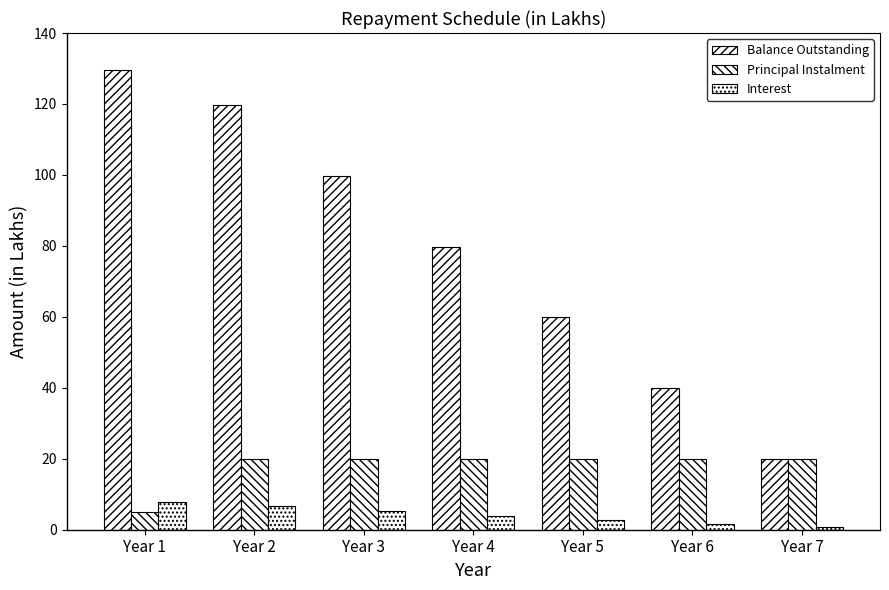

How many series are shown in this chart?

3